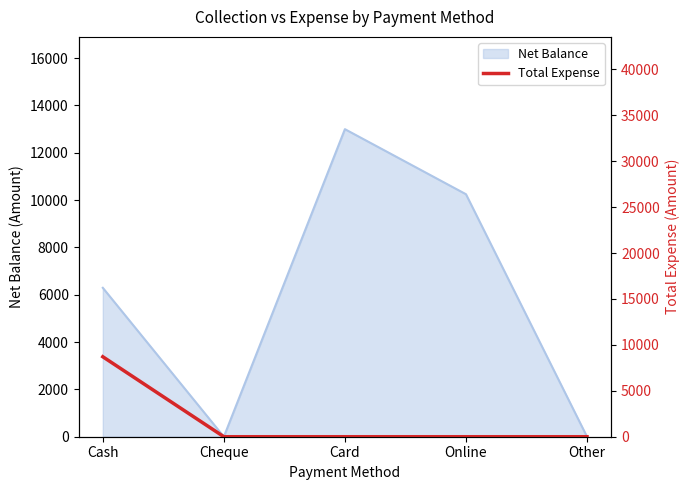

Does the chart have visible grid lines?

No